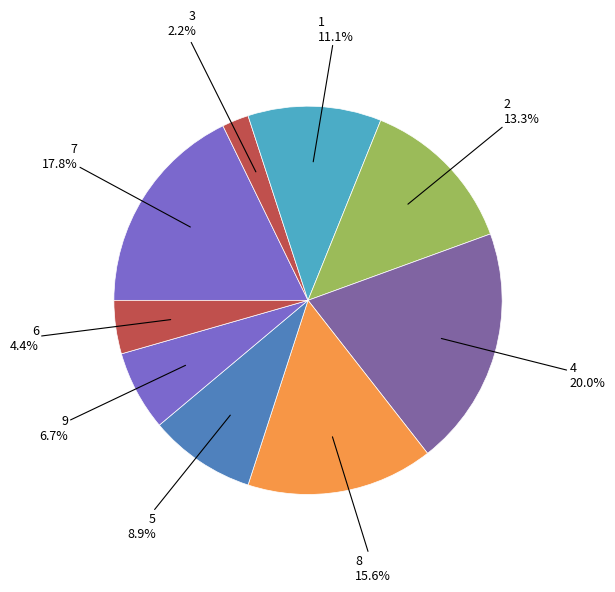

Rank the categories by value from lowest to highest.

3, 6, 9, 5, 1, 2, 8, 7, 4